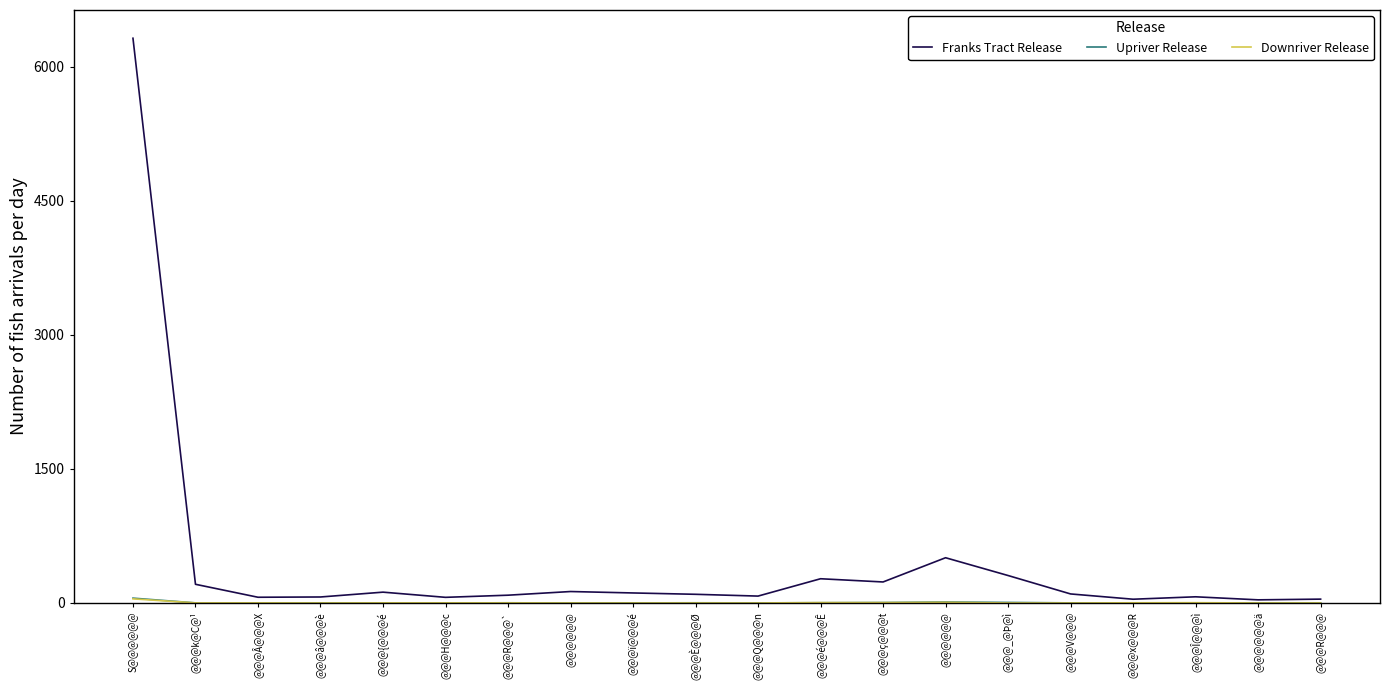

Does the chart display data point markers on the line(s)?

No